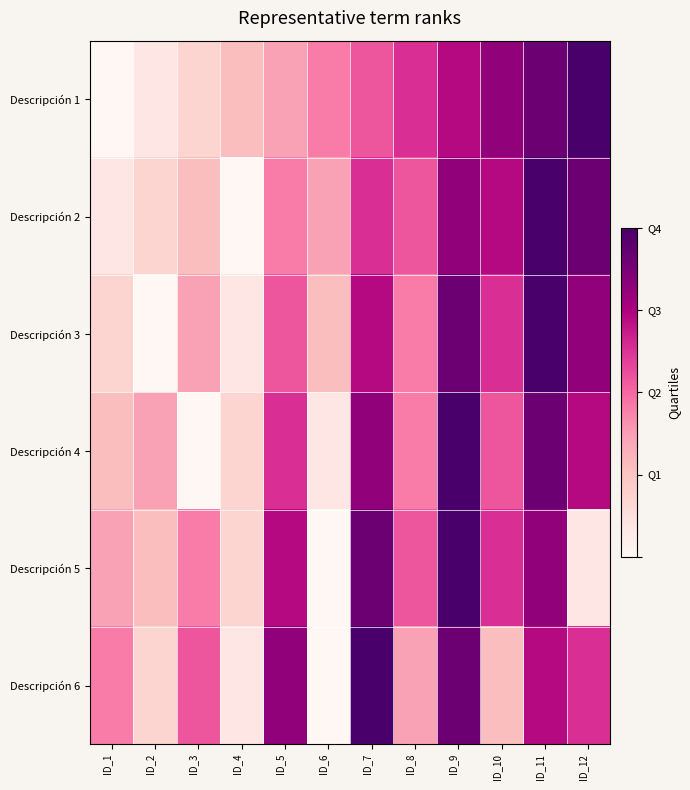

Which series has the largest total across all categories?

Descripción 1